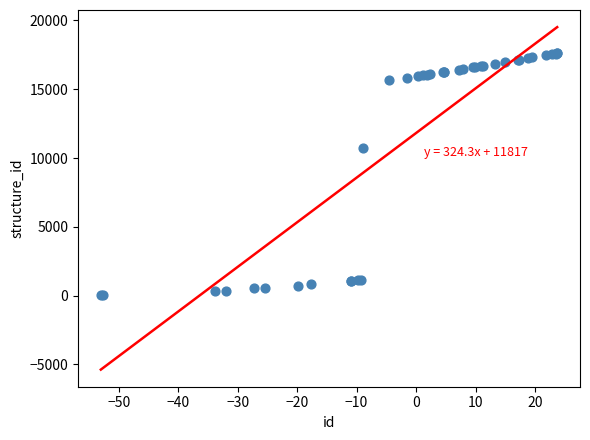

What Y value in the scatter plot is closest to 8839?

10701